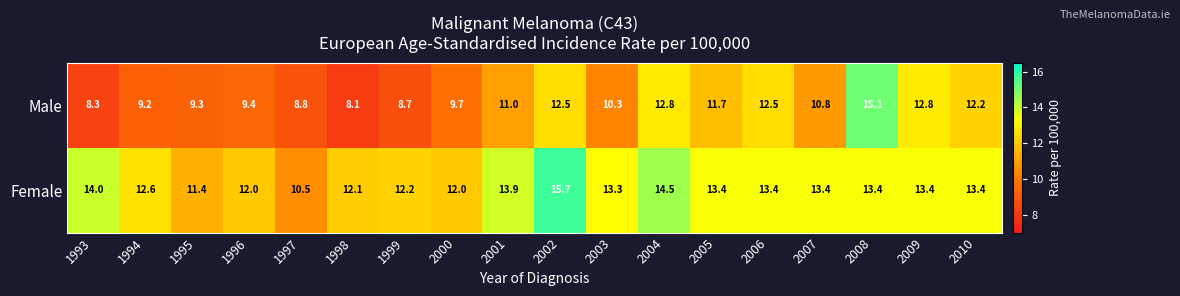

Where is Male nearest to the value 11?

2001